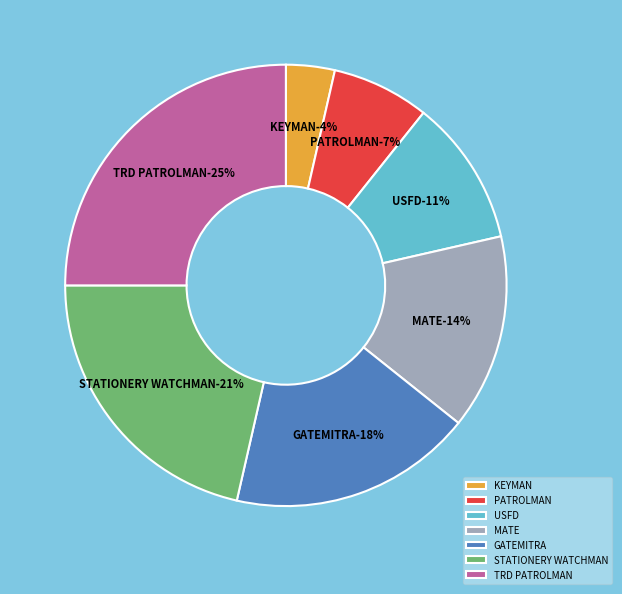

How many slices are in this pie chart?

7